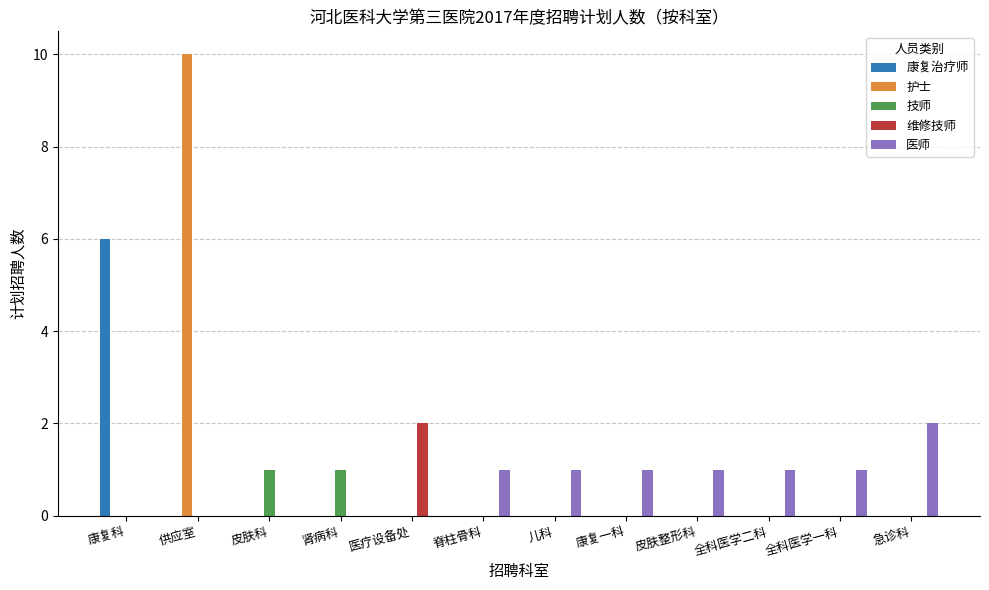

The value of 护士 at 供应室 is 16. True or false?

False